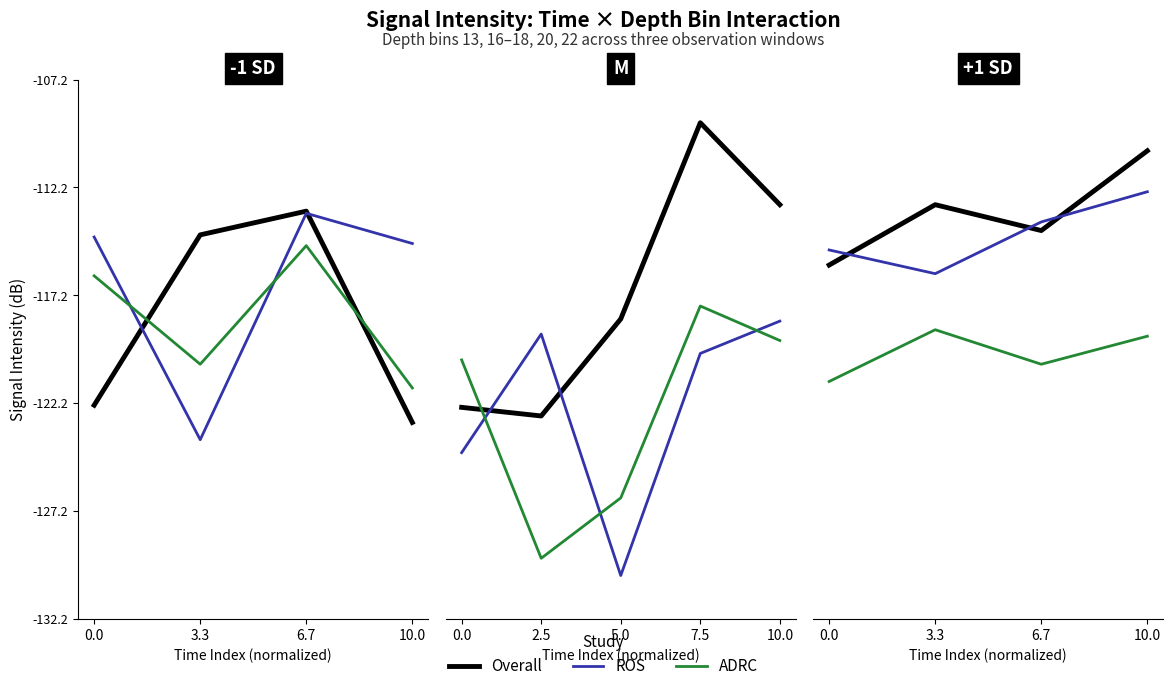

Which has a higher value, 0.0 or 6.7?

6.7